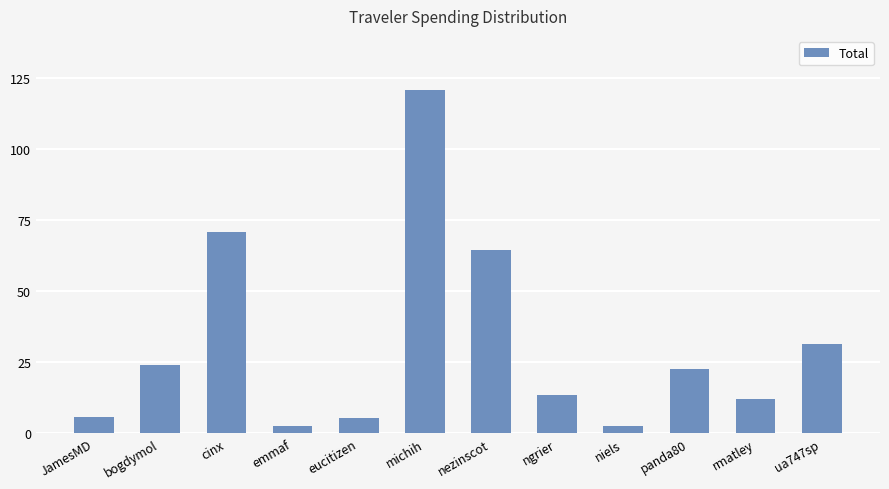

How many data points does each series have?

12